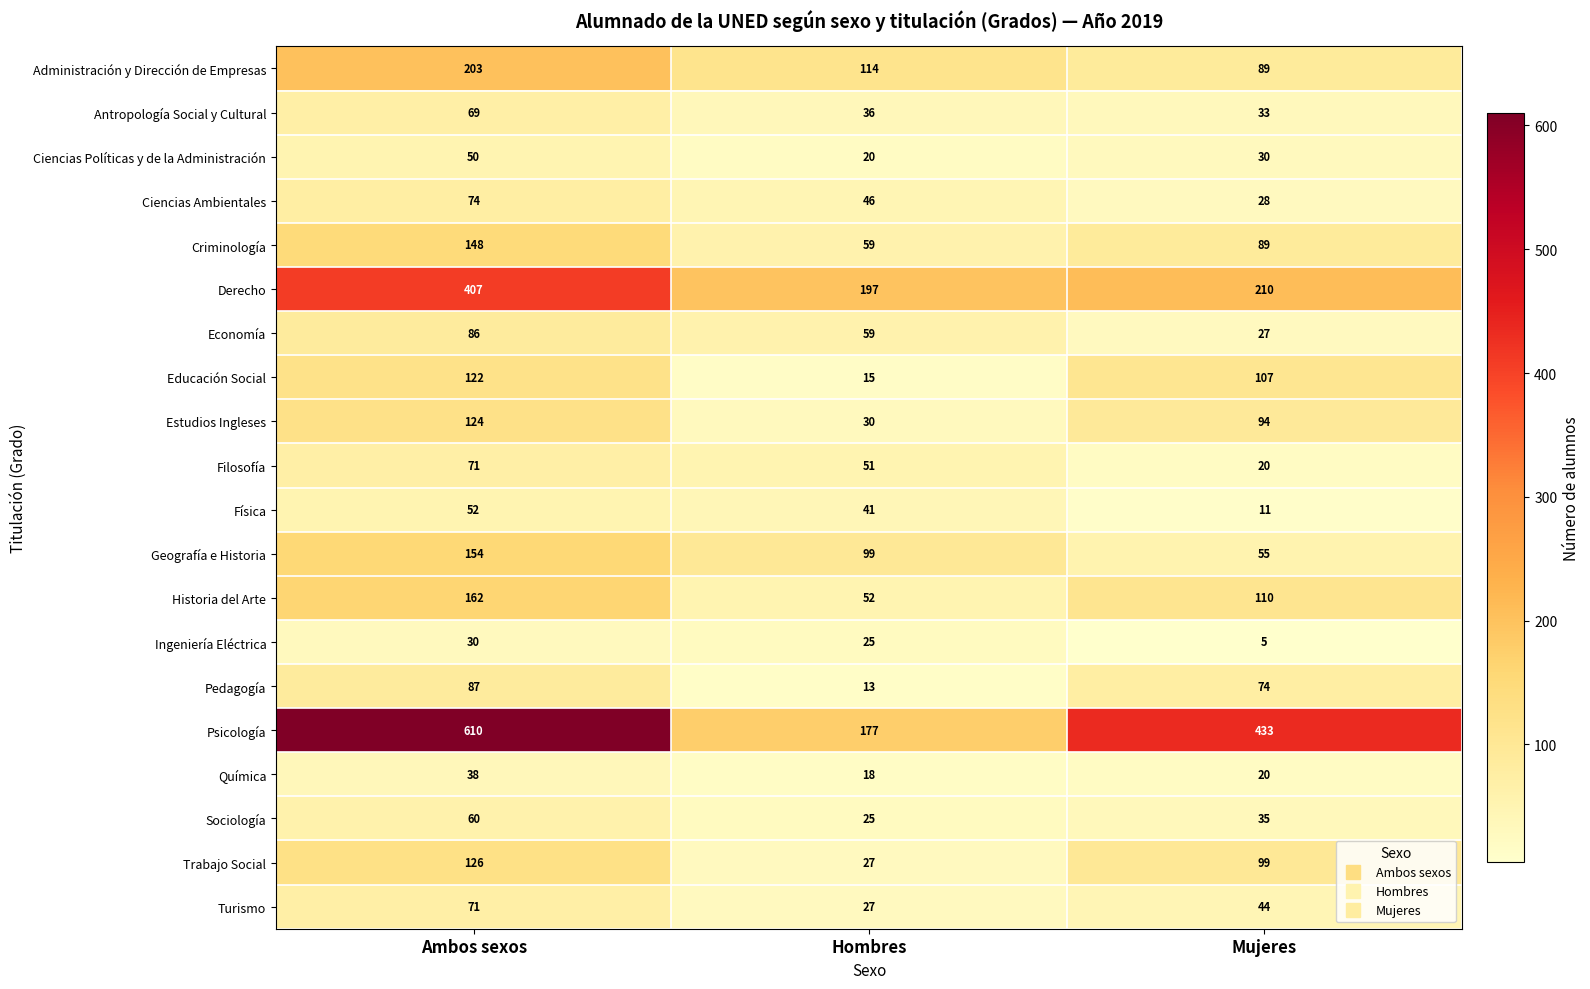

What is the difference between the Economía values at Ambos sexos and Mujeres?

59